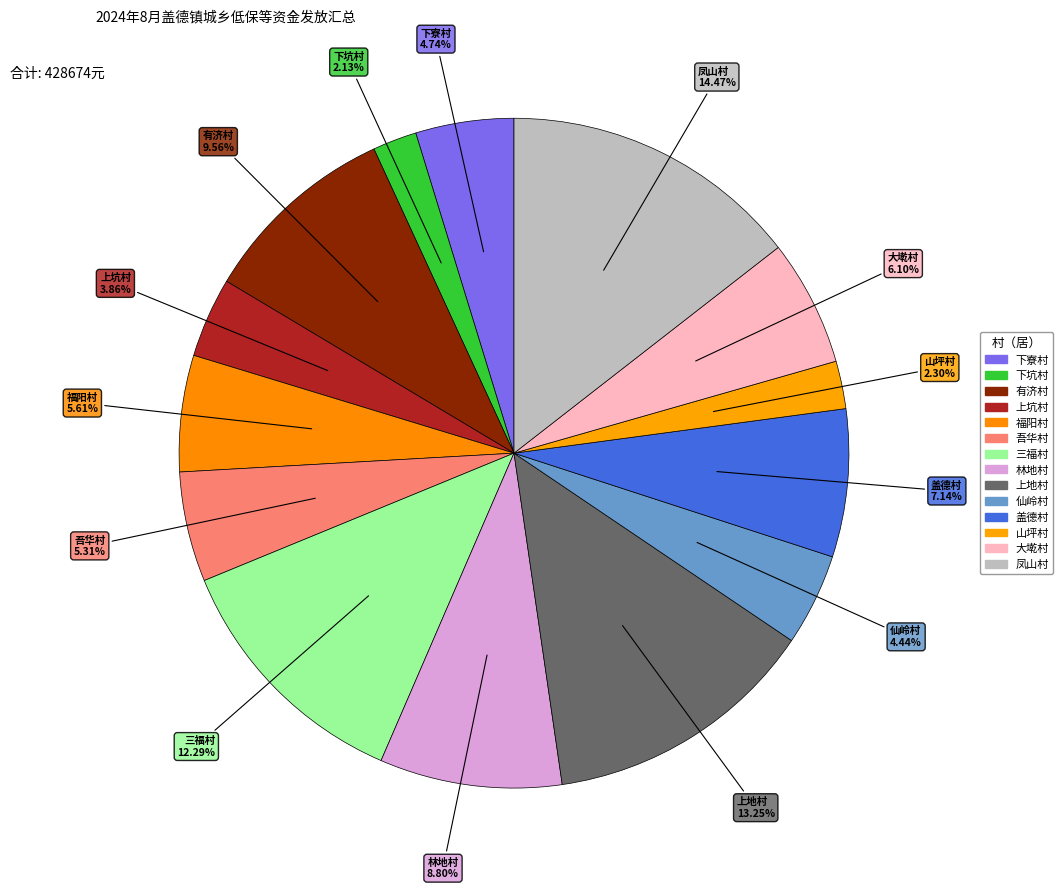

Rank the categories by value from highest to lowest.

凤山村, 上地村, 三福村, 有济村, 林地村, 盖德村, 大墘村, 福阳村, 吾华村, 下寮村, 仙岭村, 上坑村, 山坪村, 下坑村